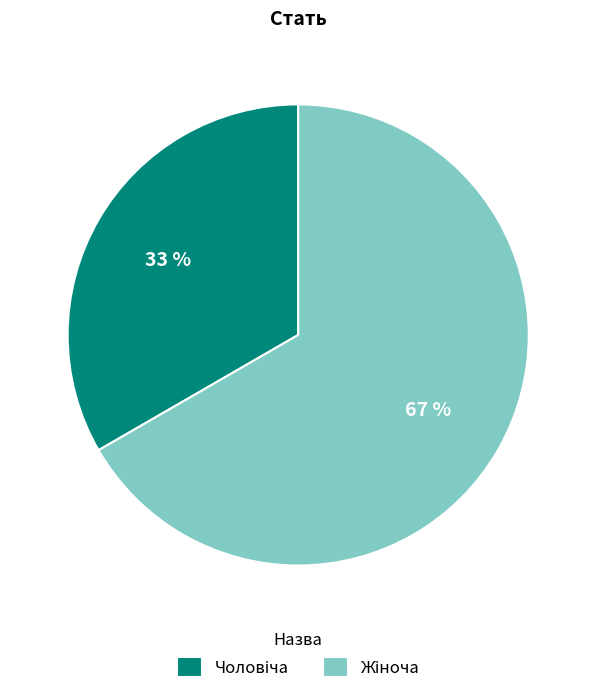

How many segments does this pie chart have?

2